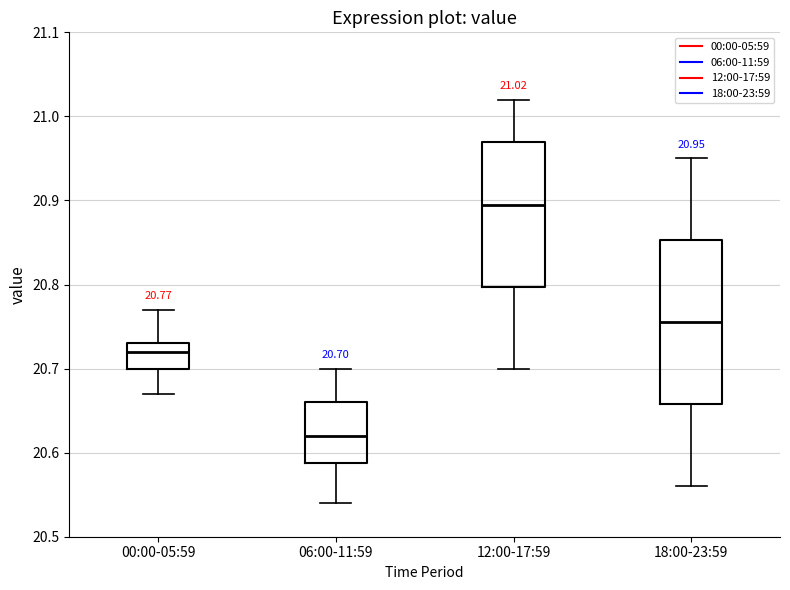

Comparing the boxes themselves (not the whiskers), which one is the tallest?

18:00-23:59